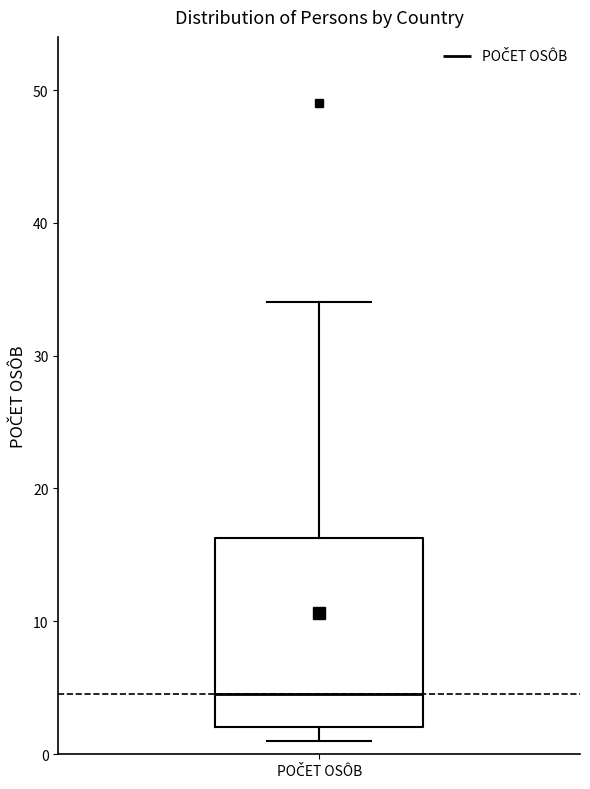

Where is the lower edge of the box for POČET OSÔB on the y-axis? The values are not printed on the chart, so give them approximately, as read against the axis.

2